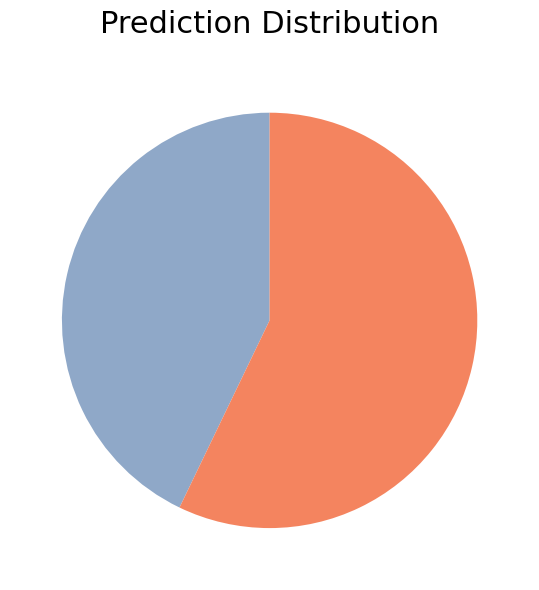

Is there any slice that represents more than half of the pie?

Yes